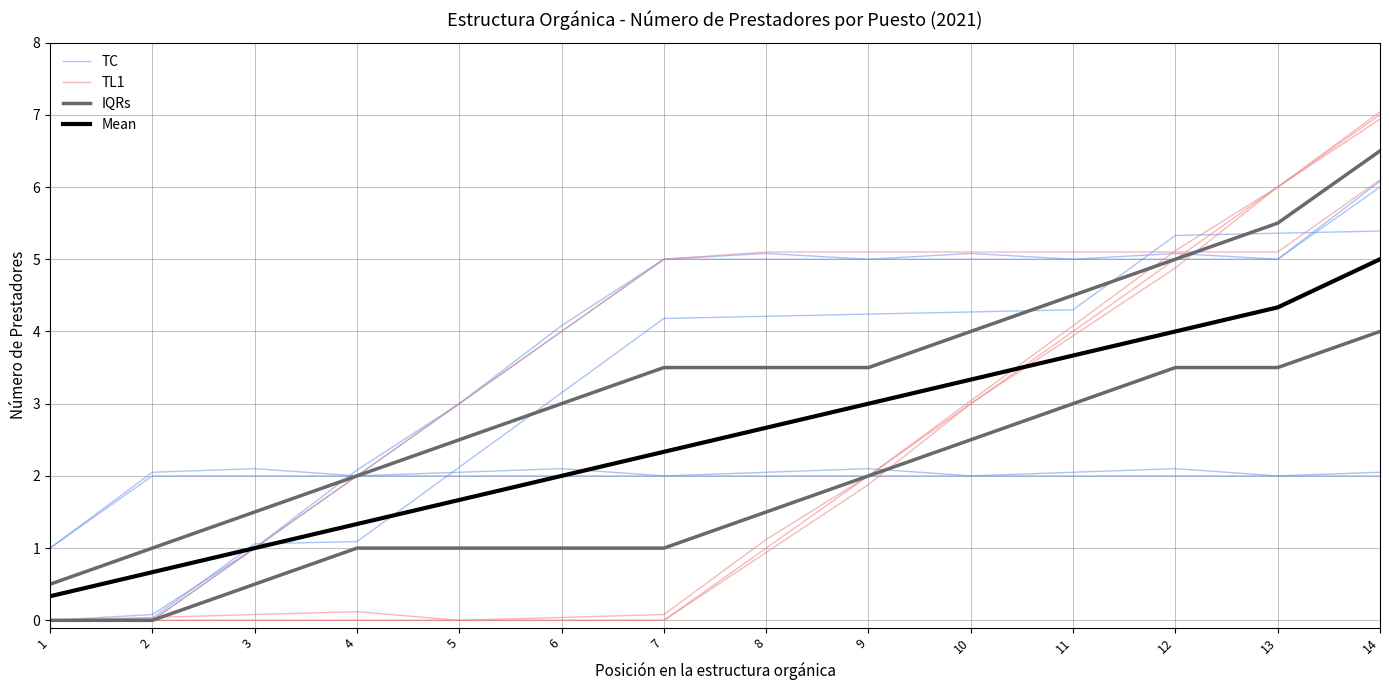

Reading left to right, transcribe all the data shown in this chart.

TC: 1=1.0	2=2.0	3=2.0	4=2.0	5=2.0	6=2.0	7=2.0	8=2.0	9=2.0	10=2.0	11=2.0	12=2.0	13=2.0	14=2.0
TL1: 1=0.0	2=0.0	3=0.0	4=0.0	5=0.0	6=0.0	7=0.0	8=1.0	9=2.0	10=3.0	11=4.0	12=5.0	13=6.0	14=7.0
IQRs: 1=0.5	2=1.0	3=1.5	4=2.0	5=2.5	6=3.0	7=3.5	8=3.5	9=3.5	10=4.0	11=4.5	12=5.0	13=5.5	14=6.5
Mean: 1=0.3	2=0.7	3=1.0	4=1.3	5=1.7	6=2.0	7=2.3	8=2.7	9=3.0	10=3.3	11=3.7	12=4.0	13=4.3	14=5.0